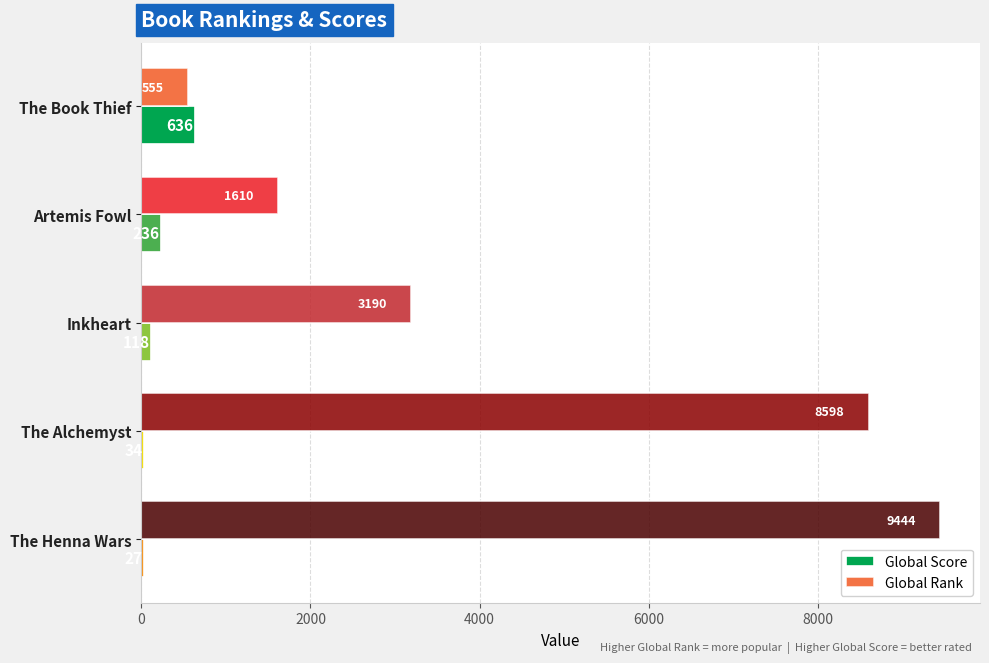

What is the maximum value for Global Score?

636